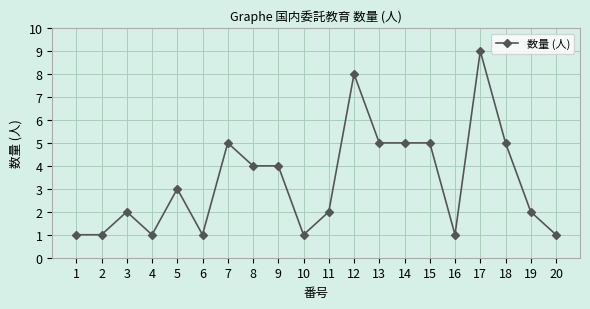

What is the minimum value shown in the chart?

1